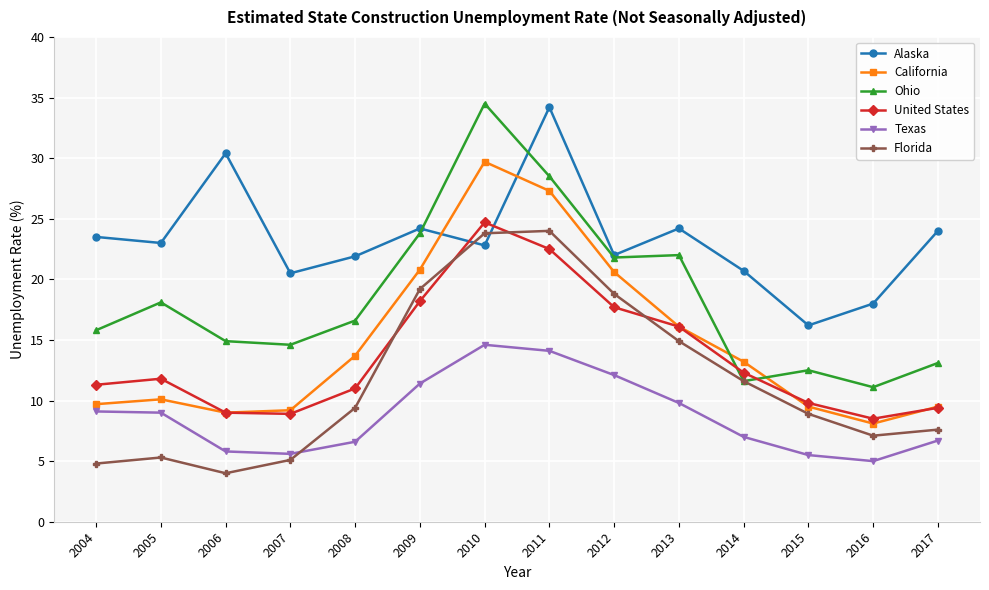

What is the difference between the Ohio values at 2005 and 2014?

6.5